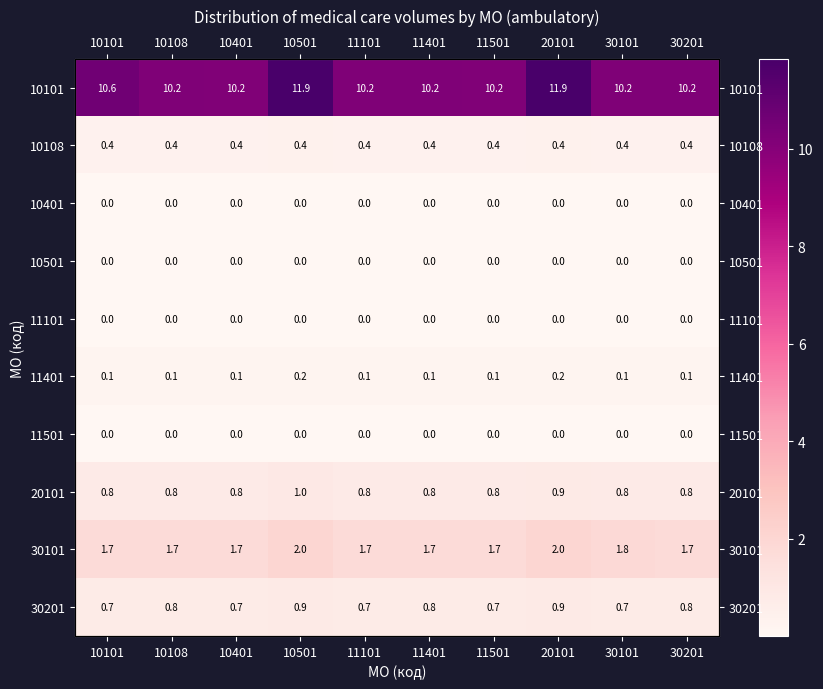

Count the 10108 values in the range 0 to 1.

10